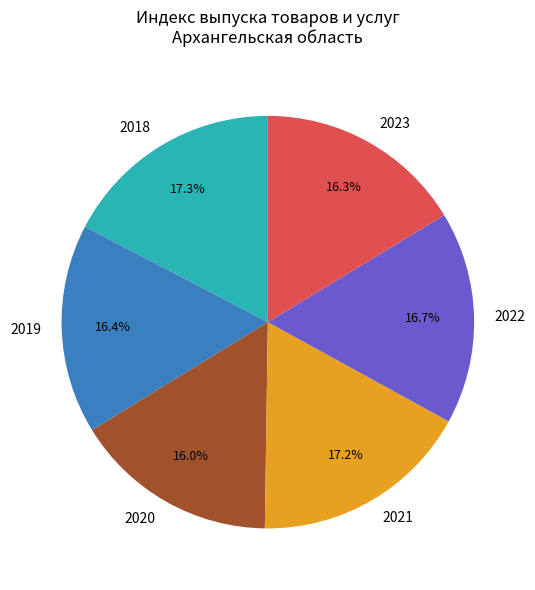

What percentage is the 2022 slice, to the nearest percent?

17%